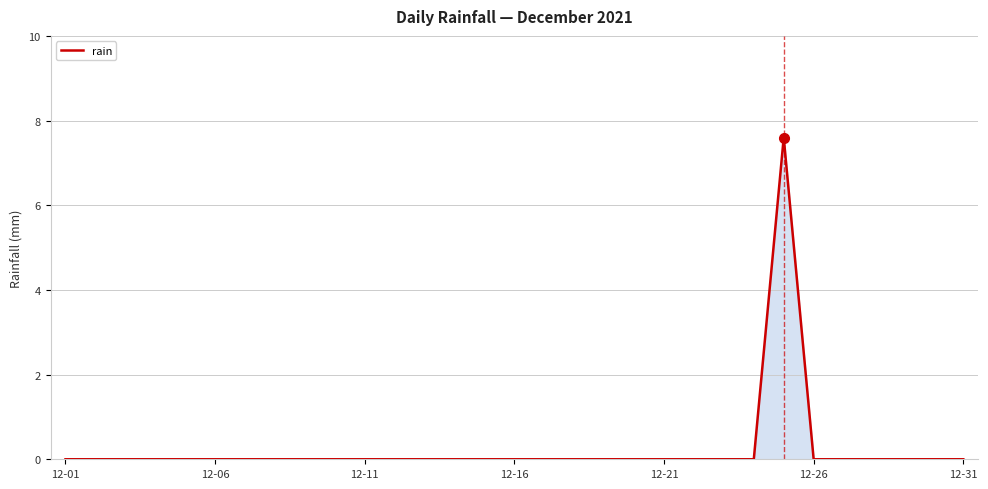

What is the greatest value displayed?

7.6